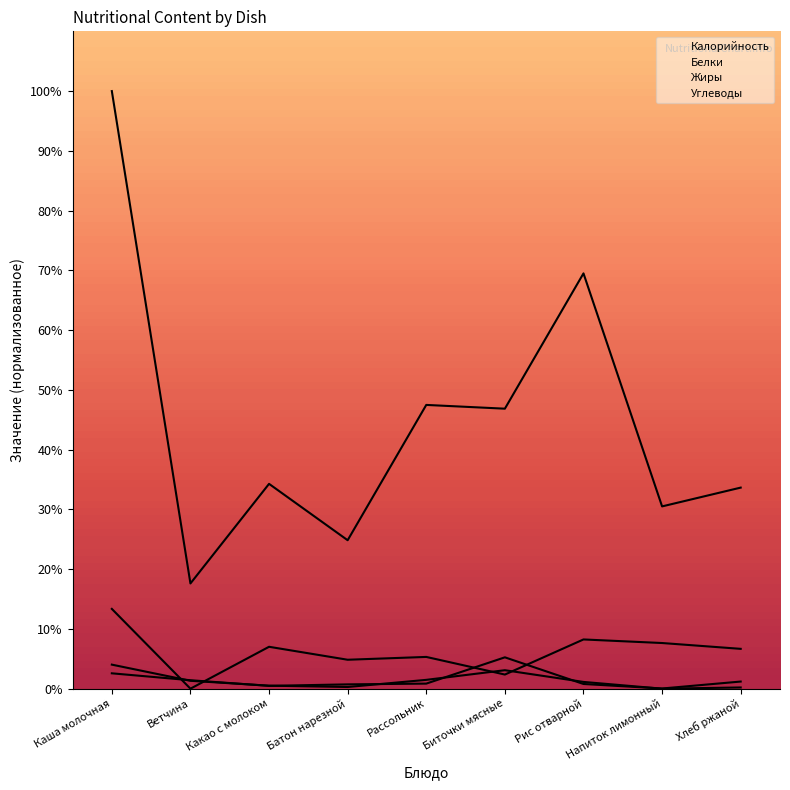

Reading left to right, what are all the values shown in this chart?

Калорийность: 100.0	17.6	34.3	24.8	47.5	46.9	69.5	30.5	33.6
Белки: 2.6	1.4	0.5	0.7	0.8	5.2	0.8	0.0	1.2
Жиры: 4.0	1.3	0.5	0.3	1.5	3.1	1.1	0.0	0.2
Углеводы: 13.4	0.0	7.0	4.8	5.3	2.4	8.2	7.6	6.7